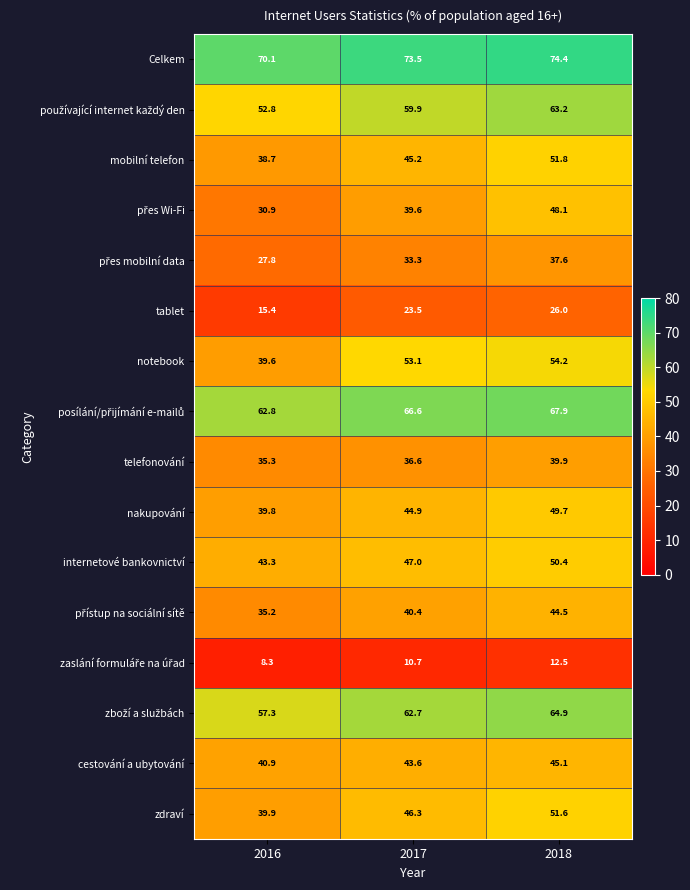

What is the total value across all series at 2017?

726.9